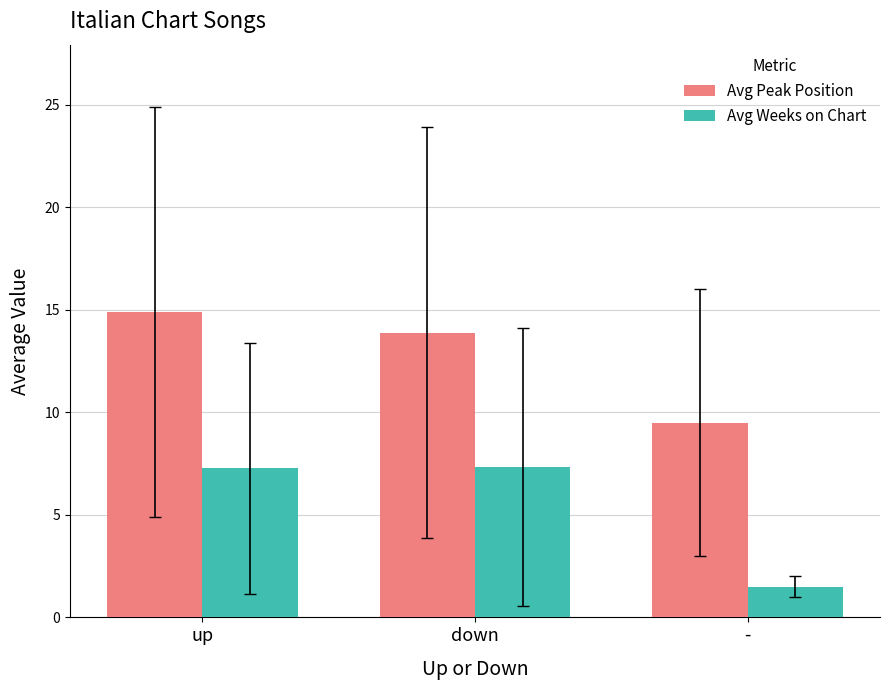

At how many categories does at least one series exceed 2?

3